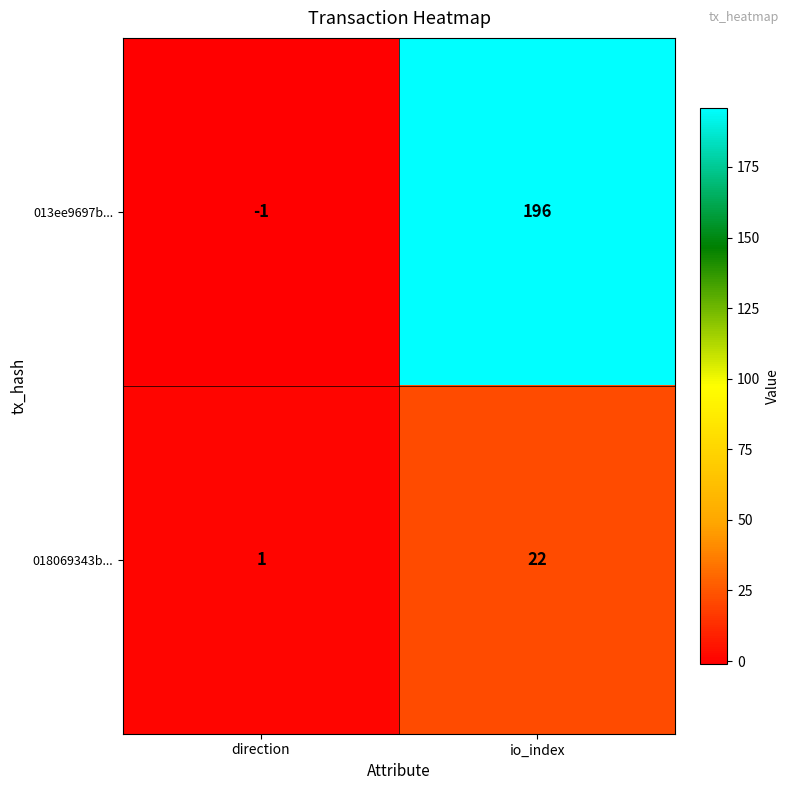

What is the approximate value of 013ee9697b... at io_index, to the nearest 50?

200